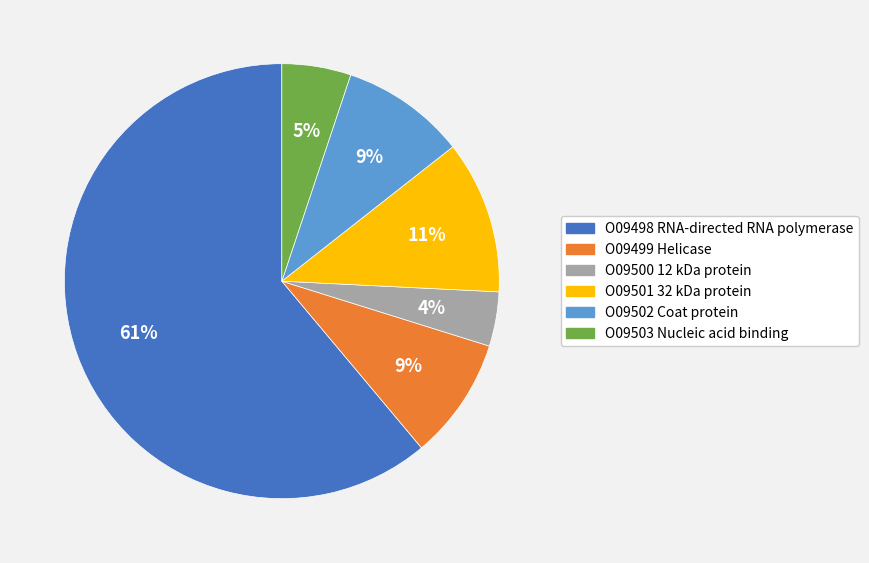

The O09498 RNA-directed RNA polymerase slice represents 61% of the pie. True or false?

True